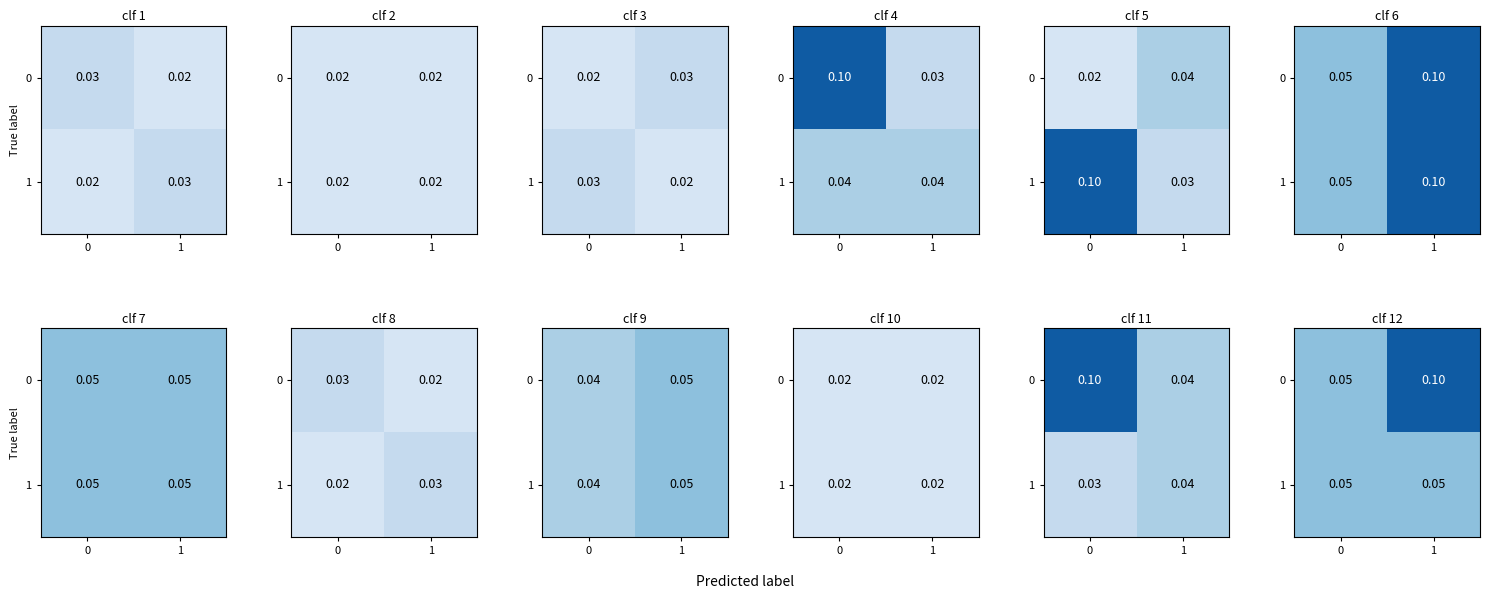

What is the average value of the 0 series?

0.1